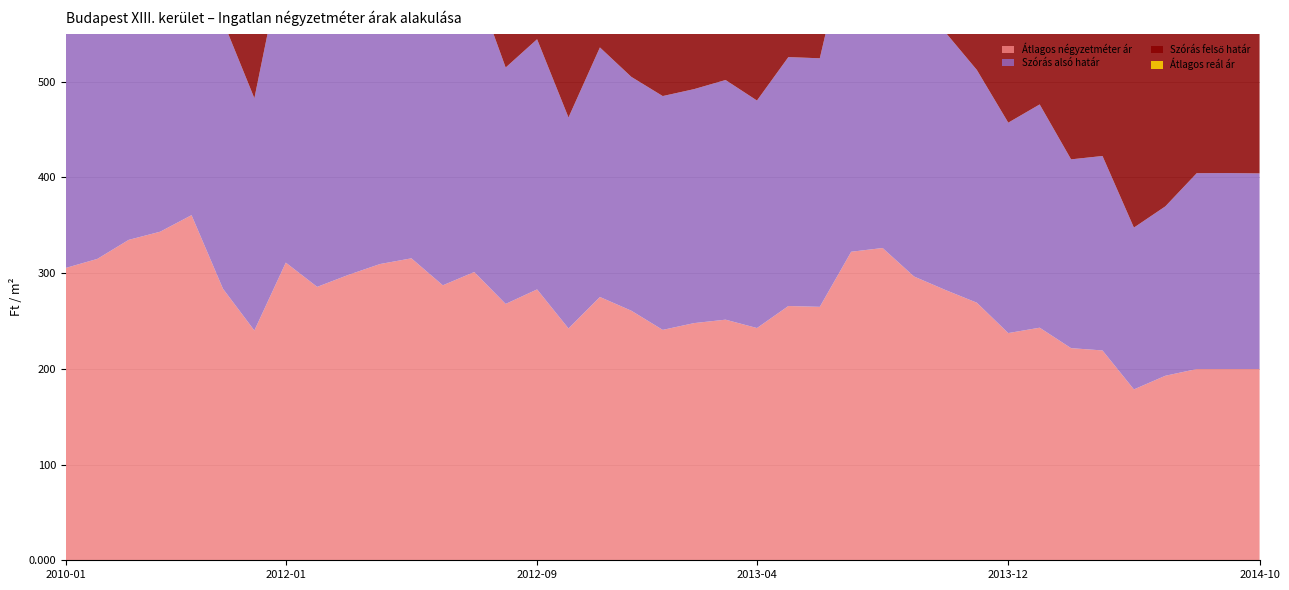

Reading right to left, list all the values displayed in this chart.

Átlagos négyzetméter ár: 199734	199734	199734	192693	178452	219149	221543	242902	237292	269015	282278	296378	326123	322228	264693	265551	242543	251292	247711	240619	260656	274981	242135	282891	267739	301064	287177	315354	309389	298146	285549	310885	239970	283606	360444	343145	334644	314739	305357
Szórás alsó határ: 204319	204653	204541	176902	168983	203063	197169	233160	219733	243069	269059	282122	345874	341752	259574	259950	237597	250291	244349	244191	244205	260614	220289	261270	246875	304054	294247	332881	317727	310249	278121	332146	242568	279679	421459	427965	416474	393651	369682
Szórás felső határ: 238923	239257	239145	251896	228725	286207	298321	309416	311249	360731	366443	385634	395886	393226	345262	347788	318061	326455	325213	311663	359829	377954	343631	398436	379975	402126	381869	412349	413797	397527	401941	412060	340876	412519	471829	433793	425608	399921	409560
Átlagos reál ár: 221621	221955	221843	214399	198854	244635	247745	271288	265491	301900	317751	333878	370880	367489	302418	303869	277829	288373	284781	277927	302017	319284	281960	329853	313425	353090	338058	372615	365762	353888	340031	372103	291722	346099	446644	430879	421041	396786	389621